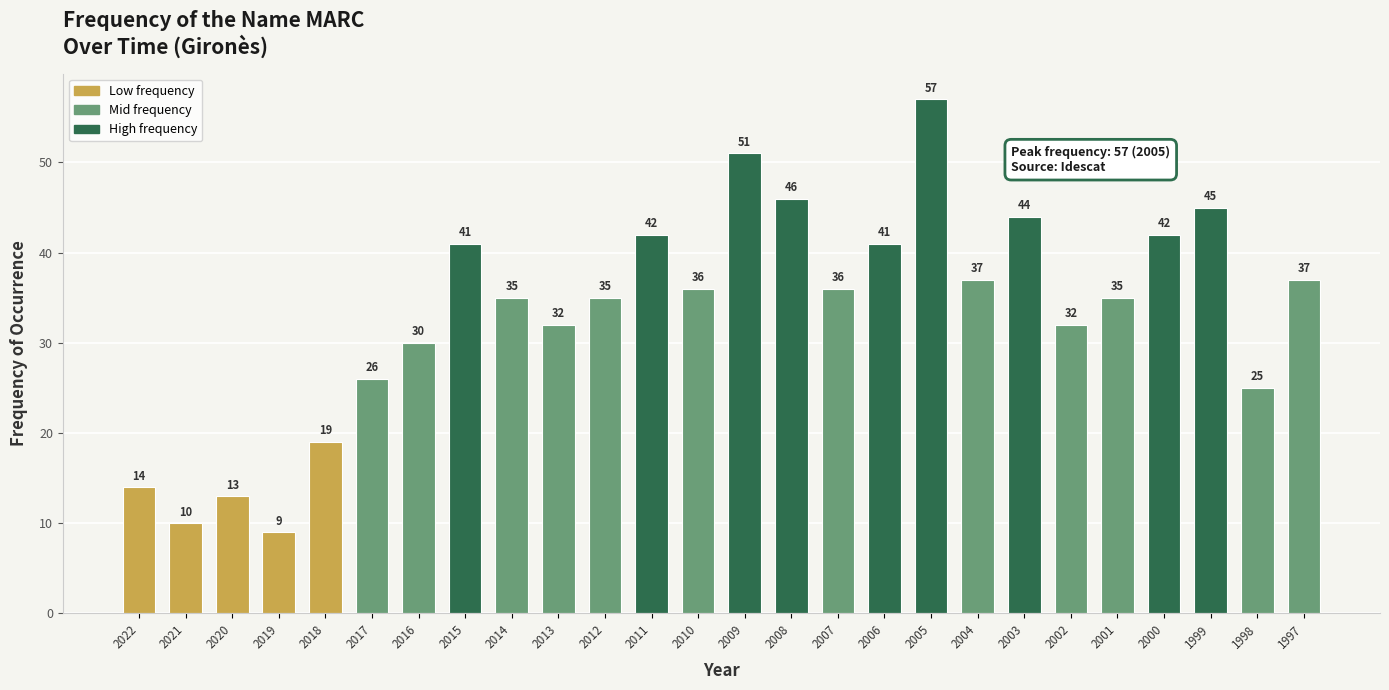

What is the value of the 14th bar from the left?

51